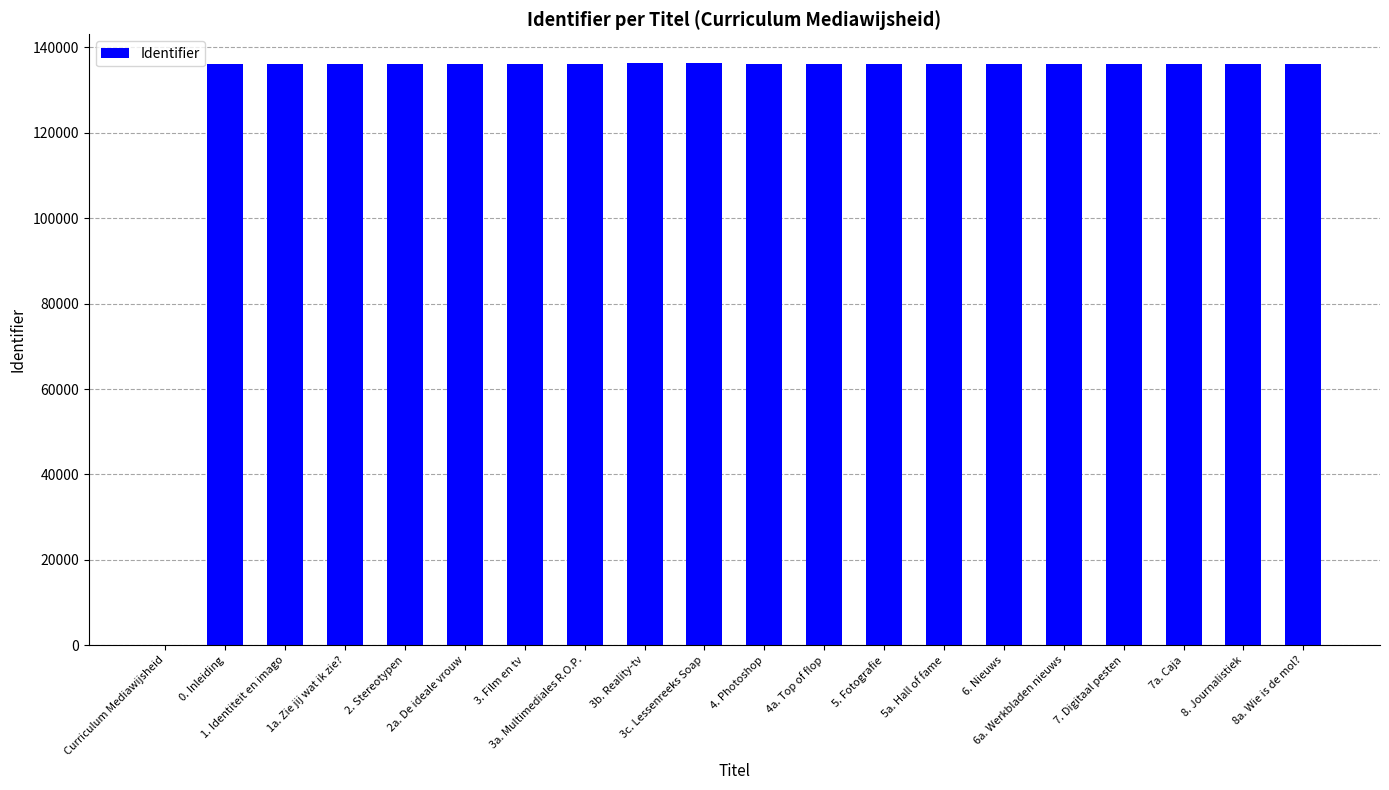

What is the maximum value shown in the chart?

136269